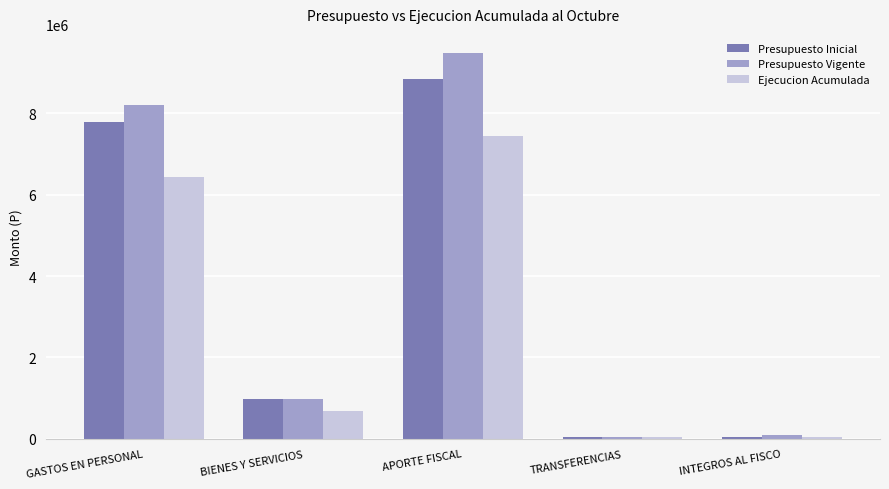

What is the difference between the second highest and second lowest values in the Presupuesto Vigente series?

8105913